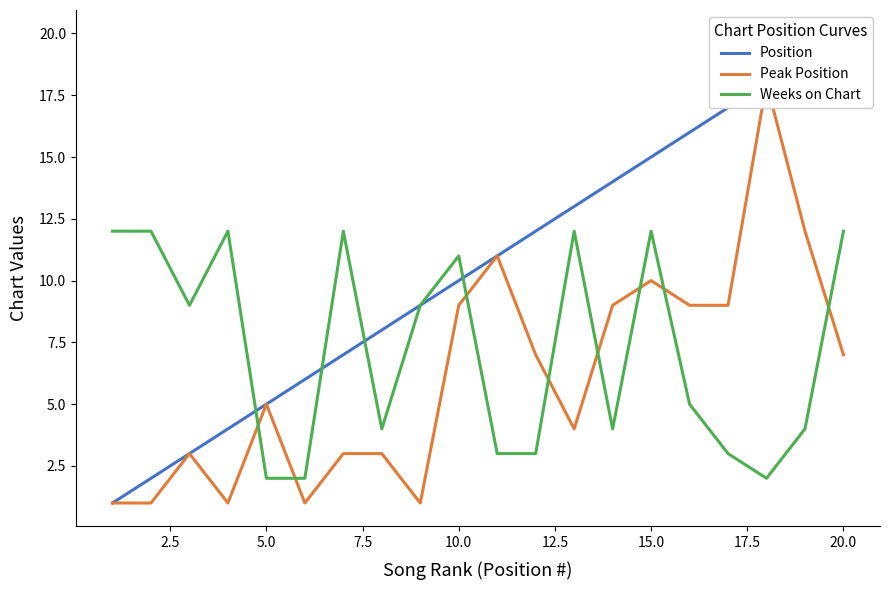

True or false: Weeks on Chart has a value of 3 at 5.0.

False